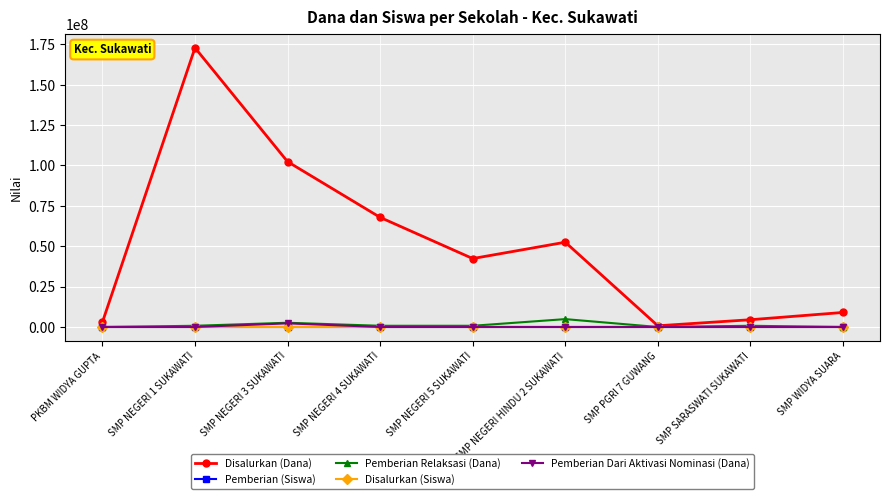

Which series has the largest total across all categories?

Disalurkan (Dana)